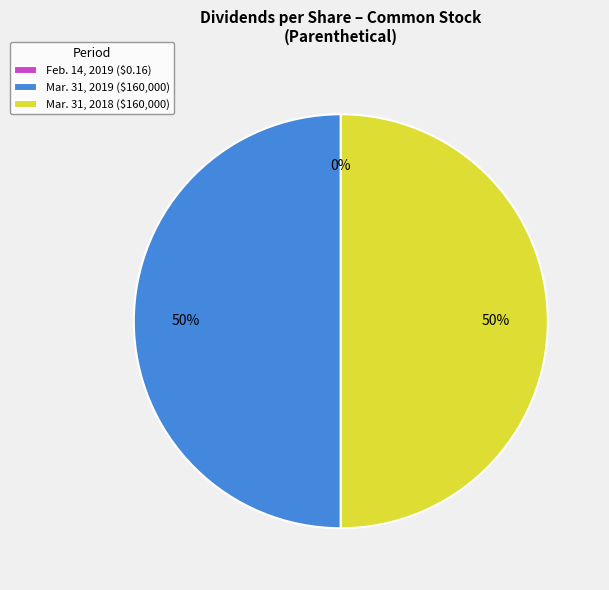

Is it true that Mar. 31, 2018 is 61% of the pie?

False